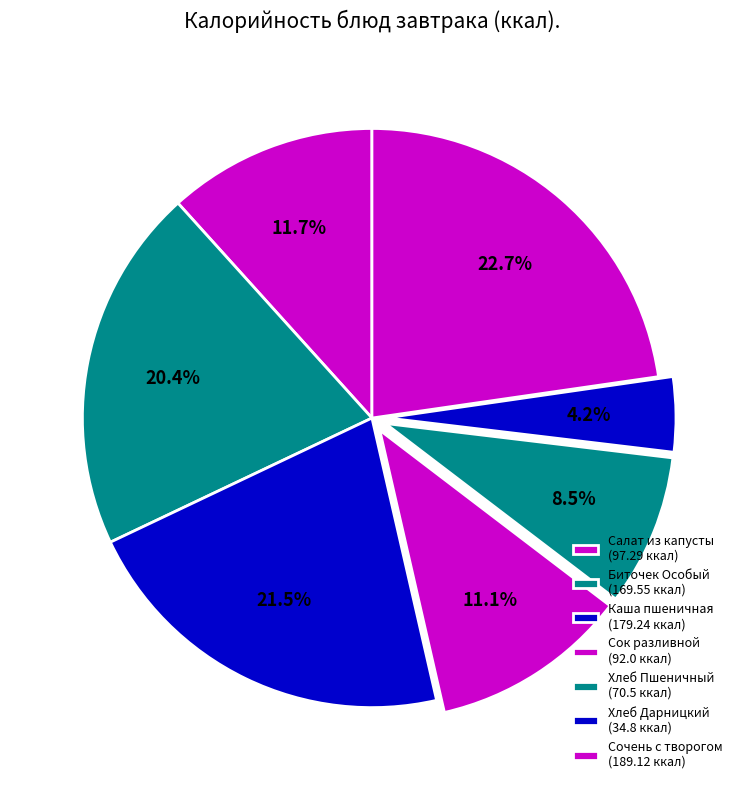

To the nearest percent, what is the difference between the largest and smallest slice percentages?

19%